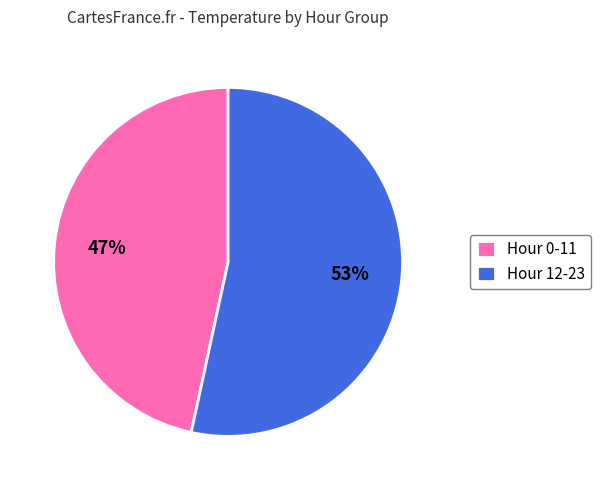

Is it true that Hour 12-23 is 66% of the pie?

False